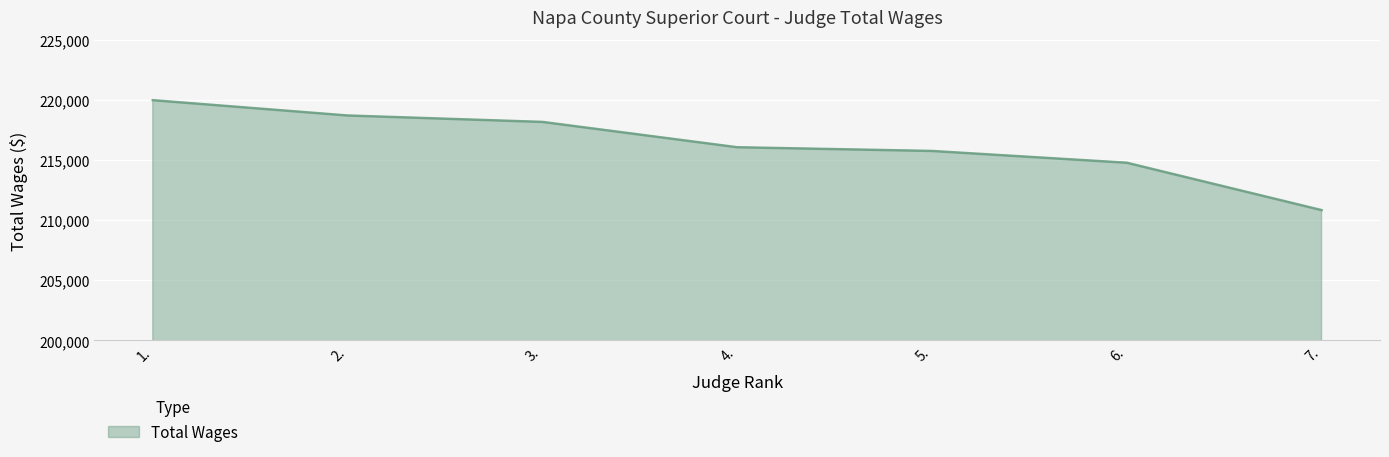

Reading left to right, what are all the values shown in this chart?

219972	218699	218165	216059	215750	214771	210831